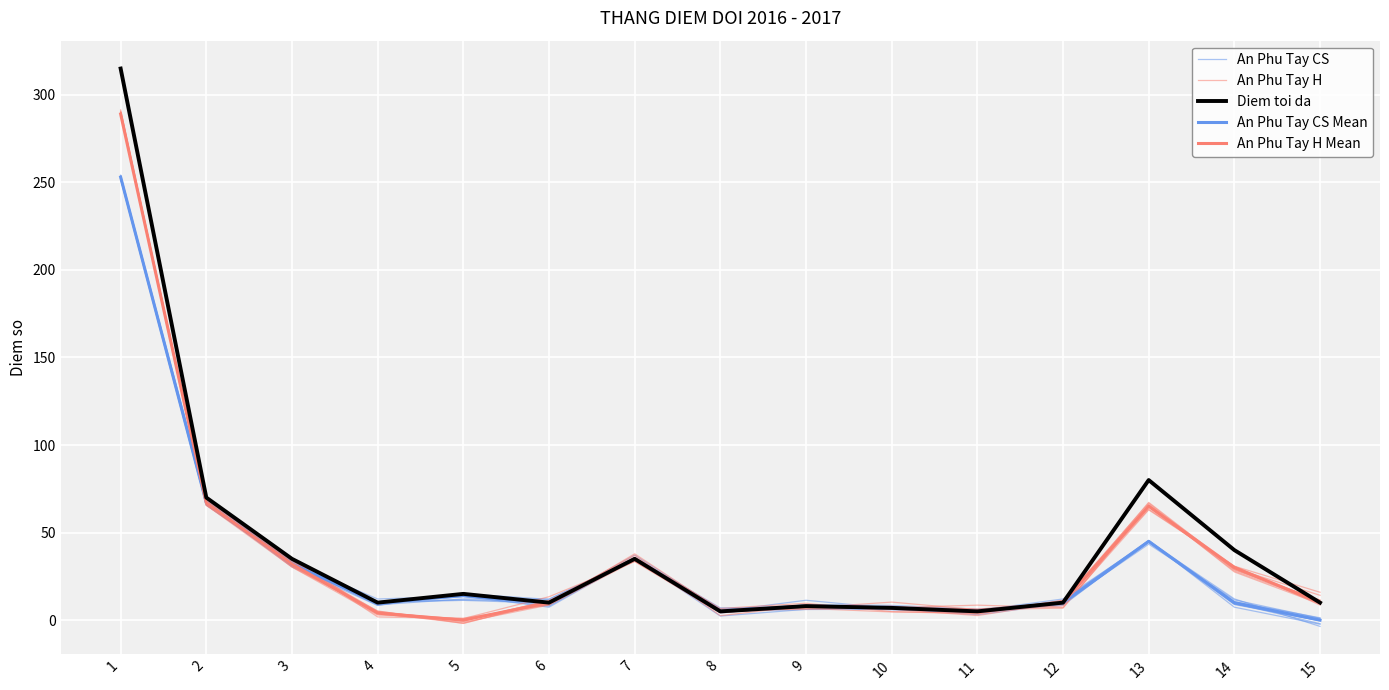

Is the value of An Phu Tay H Mean at 7 greater than the value of An Phu Tay H at 3?

Yes